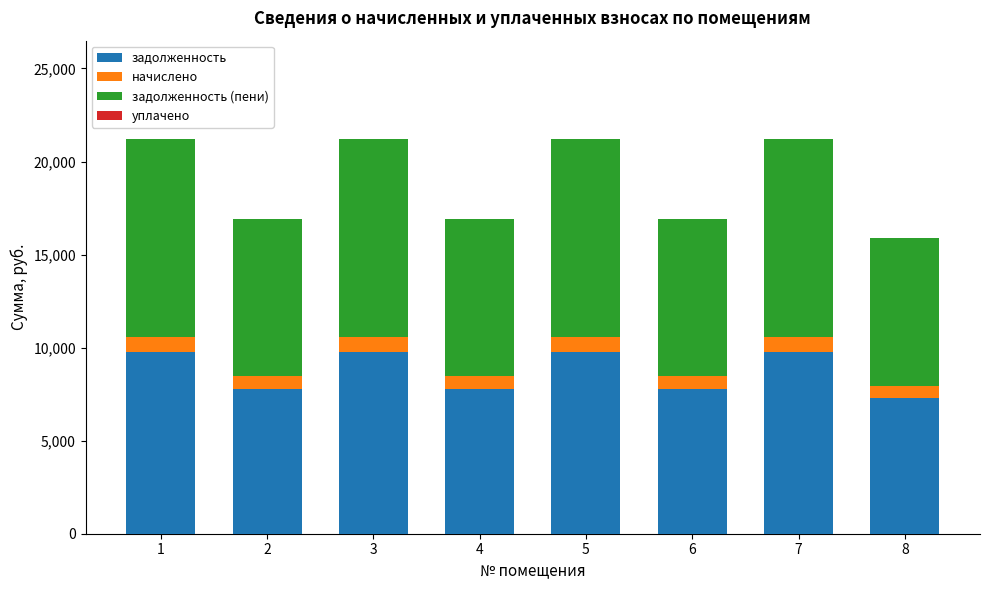

How many series are shown in this chart?

3